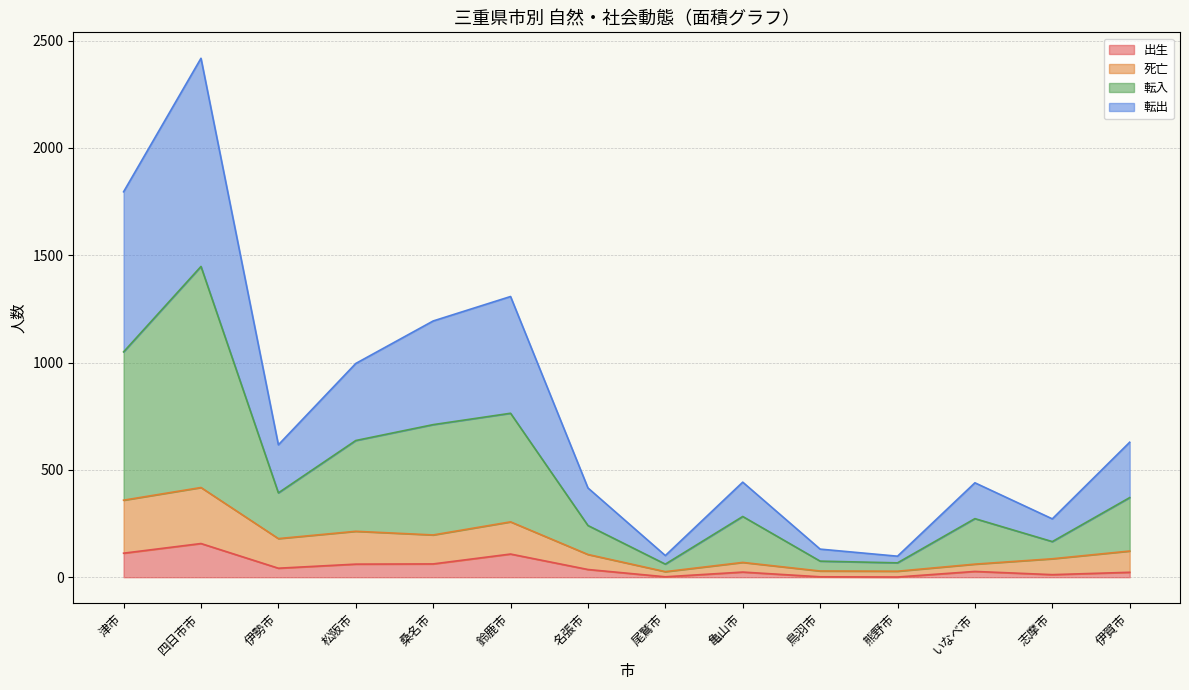

The 出生 series shows 112 at 津市. True or false?

True